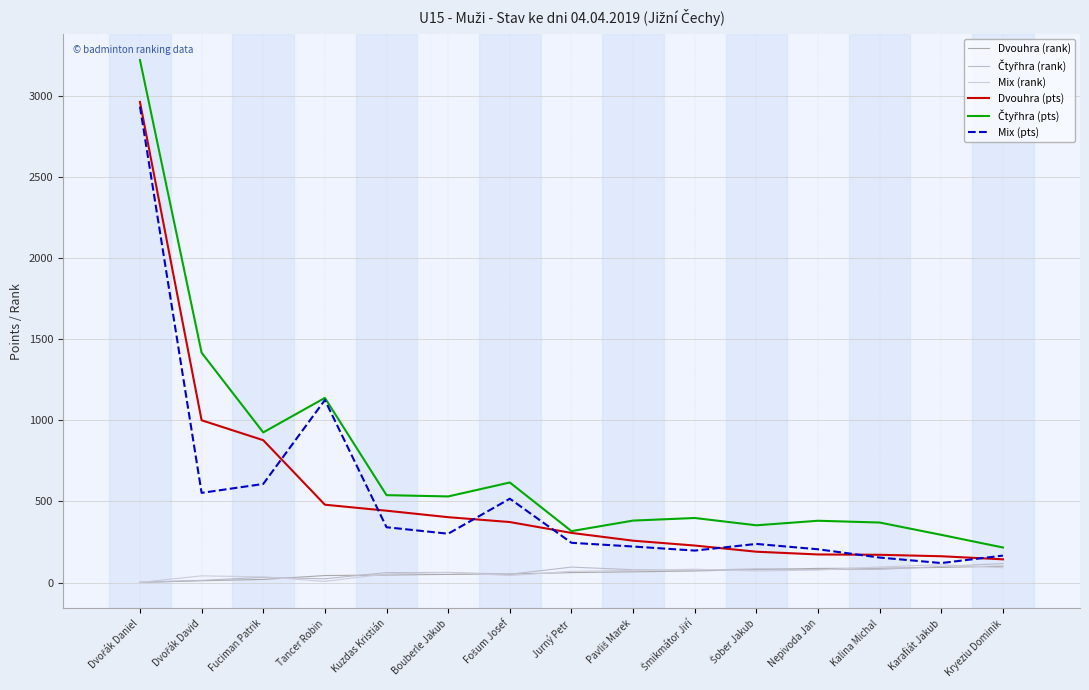

What is the difference between the second highest and minimum values in the Dvouhra (pts) series?

858